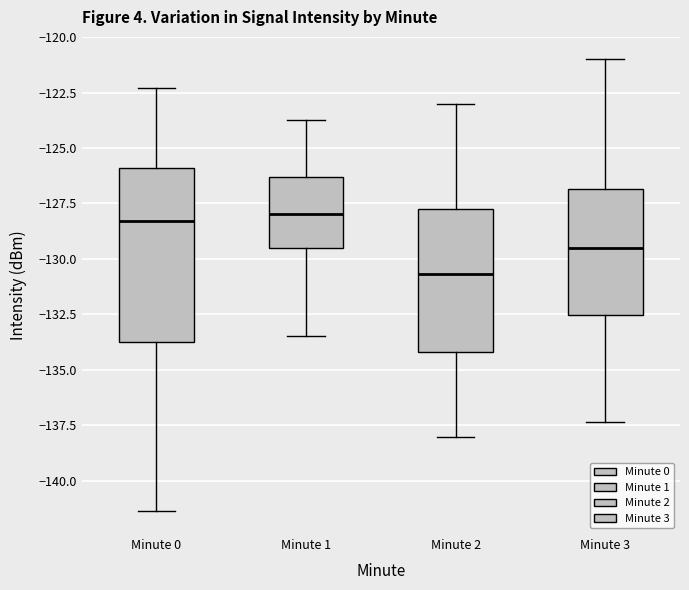

Reading left to right, transcribe this box plot: for each box, give where its median line is, the range the box spans, and where its two whiskers end, as read against the y-axis. The values are not printed on the chart, so give them approximately, as read against the axis.

Minute 0: median -128.5, box -133.5 to -126.0, whiskers -141.5 to -122.5
Minute 1: median -128.0, box -129.5 to -126.5, whiskers -133.5 to -123.5
Minute 2: median -130.5, box -134.0 to -128.0, whiskers -138.0 to -123.0
Minute 3: median -129.5, box -132.5 to -127.0, whiskers -137.5 to -121.0